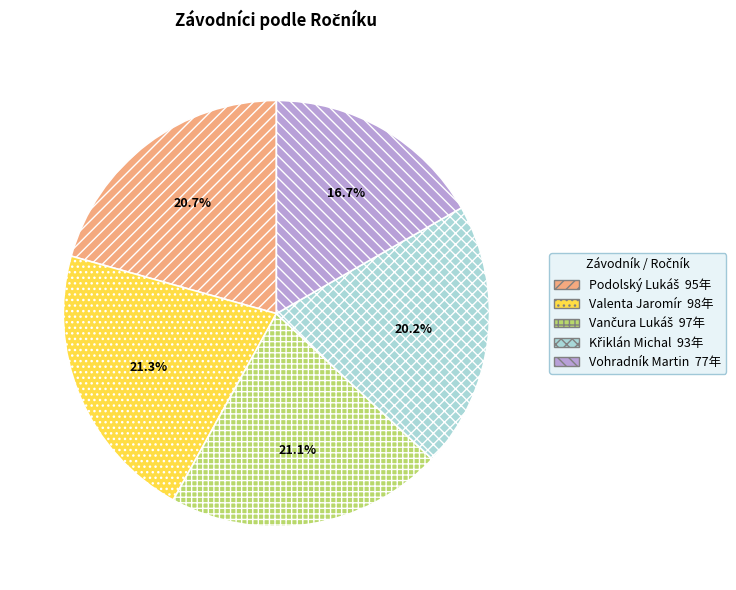

Is there a majority slice in this chart?

No